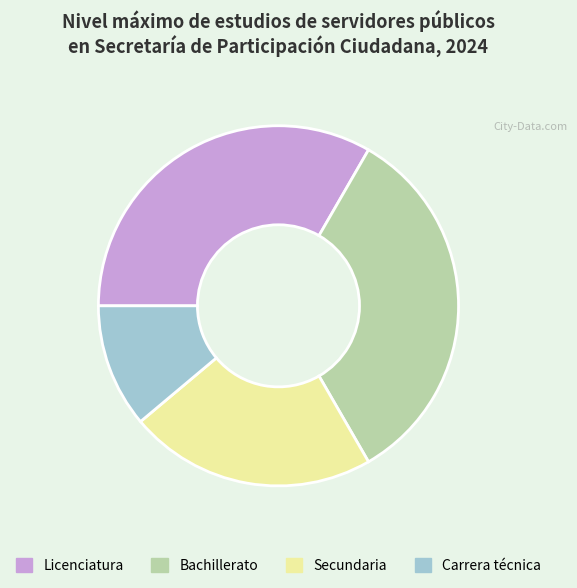

Which slice is the smallest?

Carrera técnica